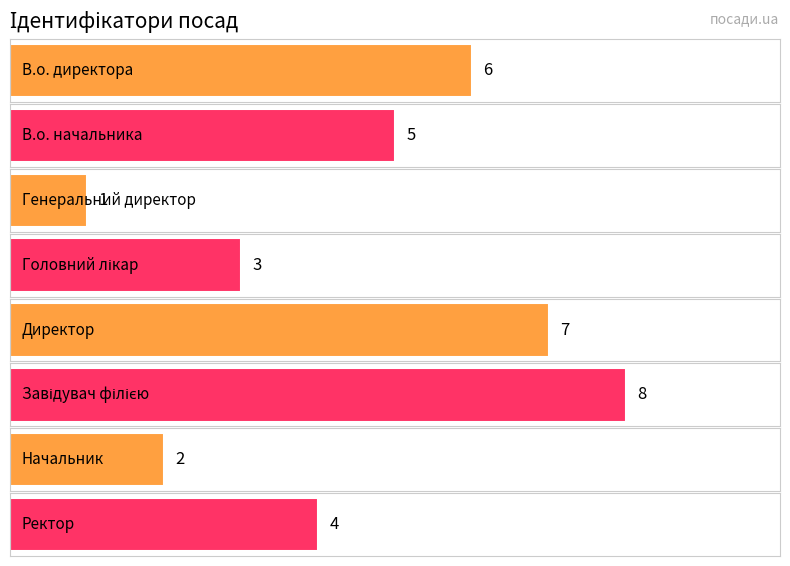

List the labels in order of value, largest first.

Завідувач філією, Директор, В.о. директора, В.о. начальника, Ректор, Головний лікар, Начальник, Генеральний директор